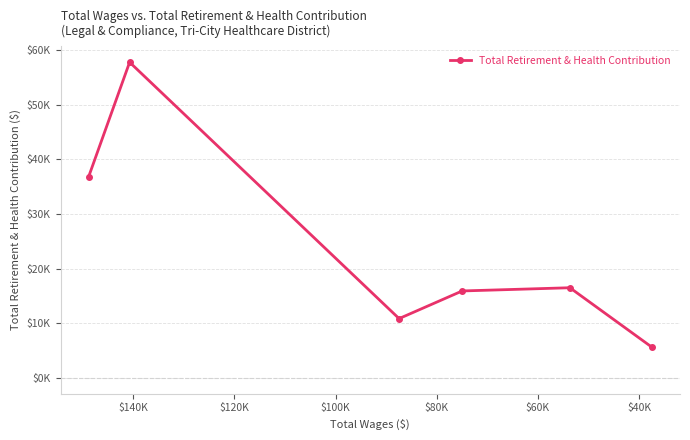

What is the minimum value shown in the chart?

5617